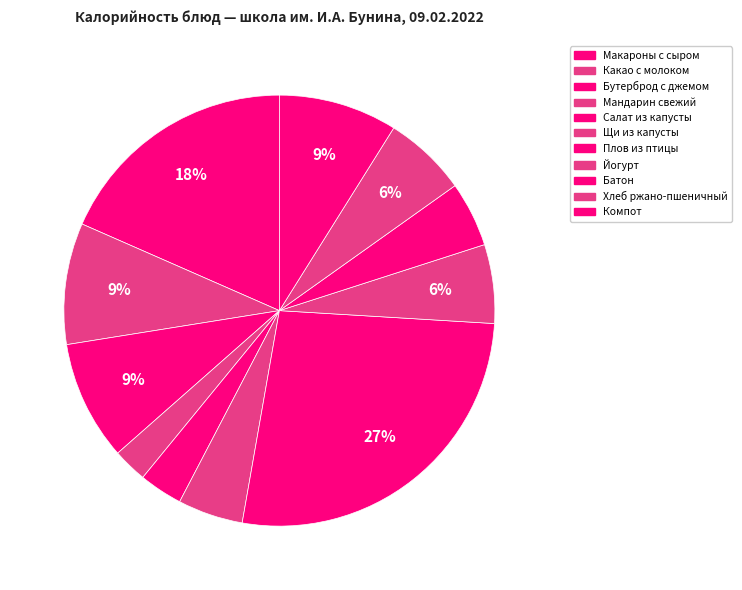

What percentage do Мандарин свежий and Батон together represent?

7.5%